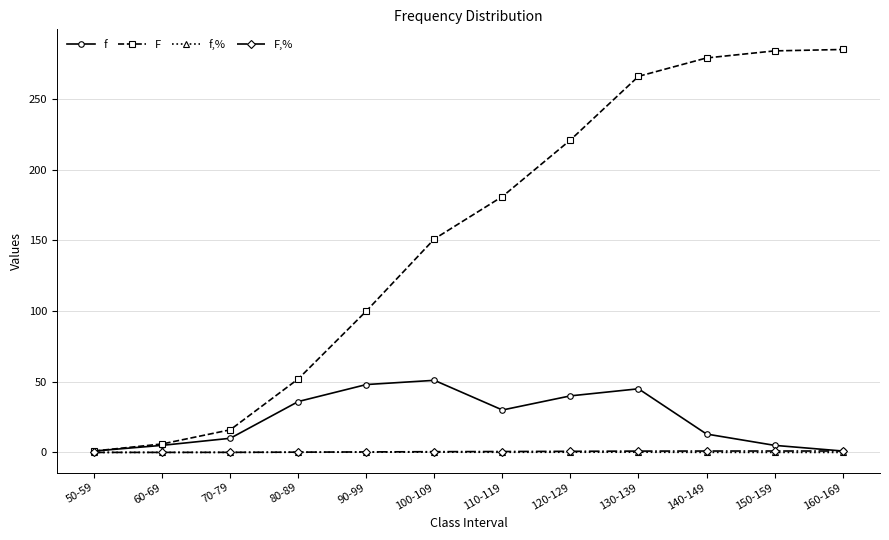

What position from the left is 120-129?

8